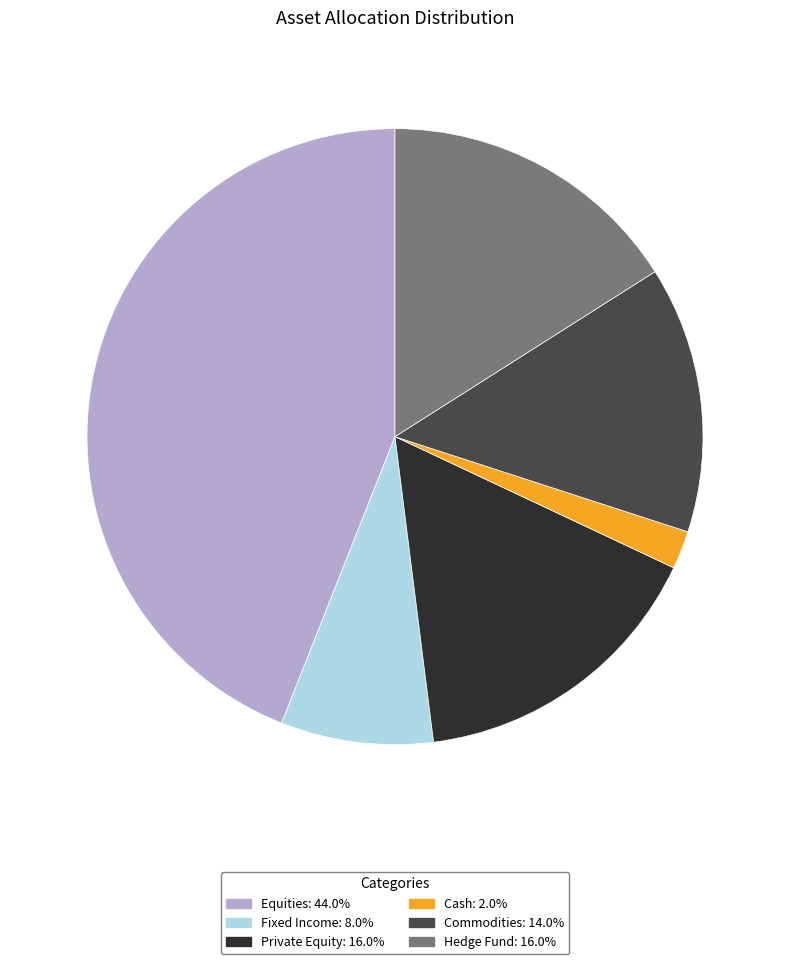

Is there any slice that represents more than half of the pie?

No